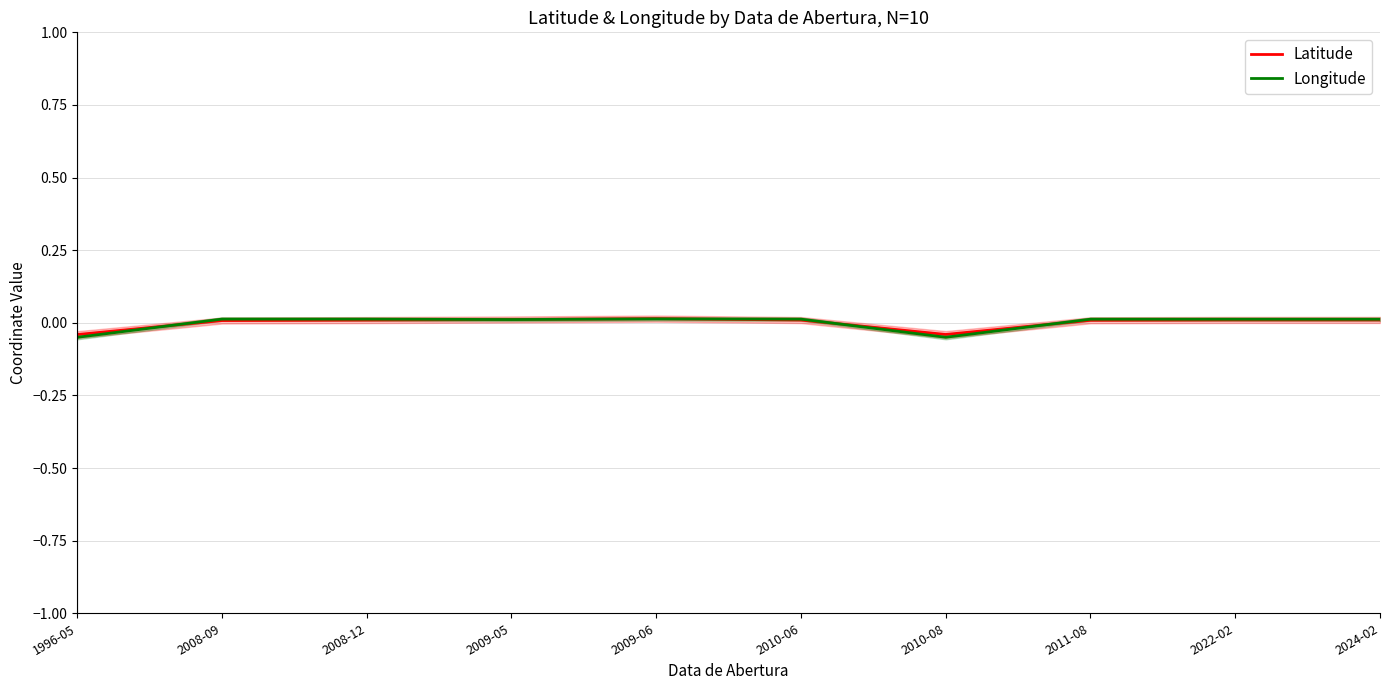

Reading right to left, transcribe all the data shown in this chart.

Latitude: 2024-02=0.0	2022-02=0.0	2011-08=0.0	2010-08=-0.0	2010-06=0.0	2009-06=0.0	2009-05=0.0	2008-12=0.0	2008-09=0.0	1996-05=-0.0
Longitude: 2024-02=0.0	2022-02=0.0	2011-08=0.0	2010-08=-0.0	2010-06=0.0	2009-06=0.0	2009-05=0.0	2008-12=0.0	2008-09=0.0	1996-05=-0.0